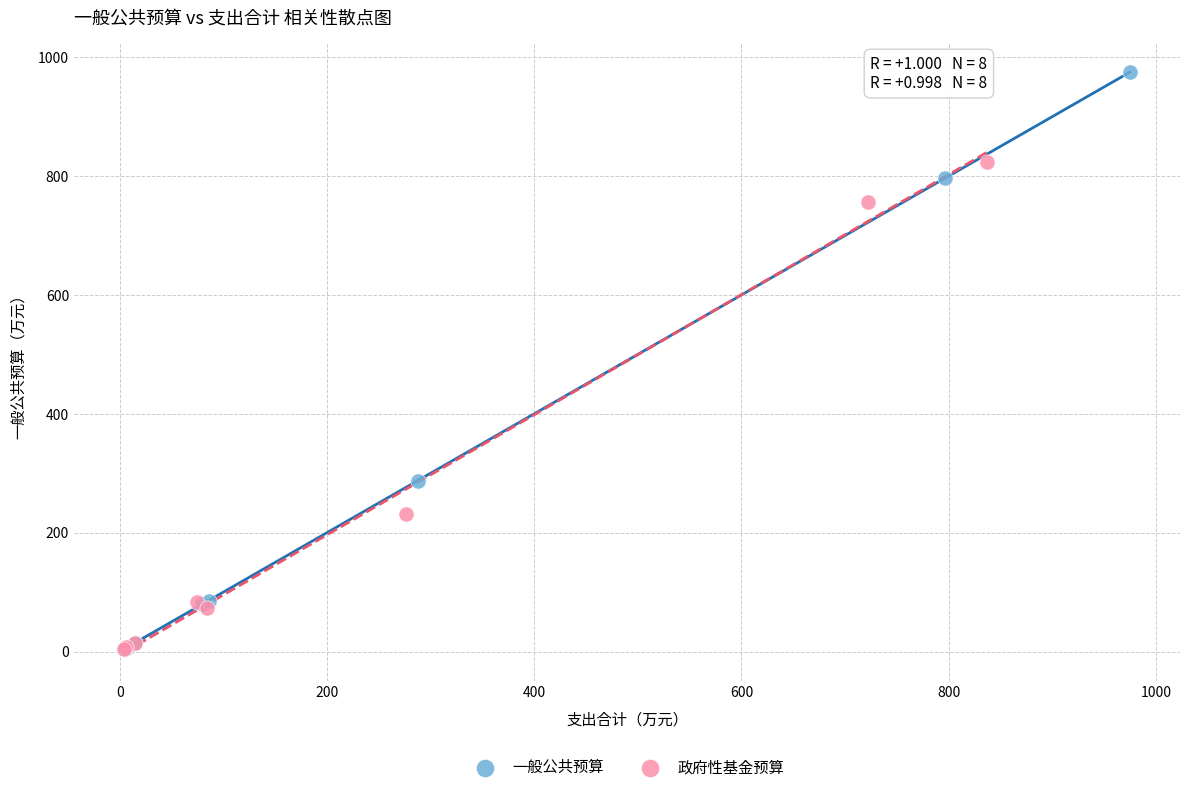

Which series has the widest spread of Y values?

一般公共预算